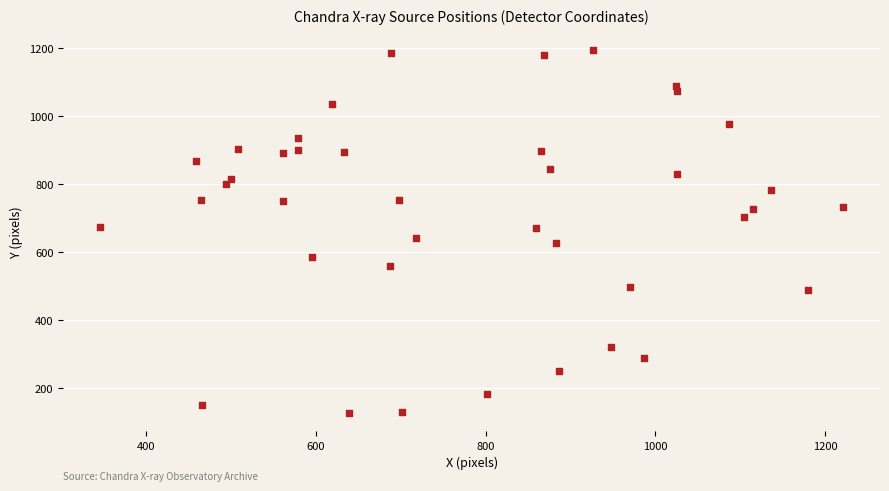

What is the range of X values (max minus min)?

875.3